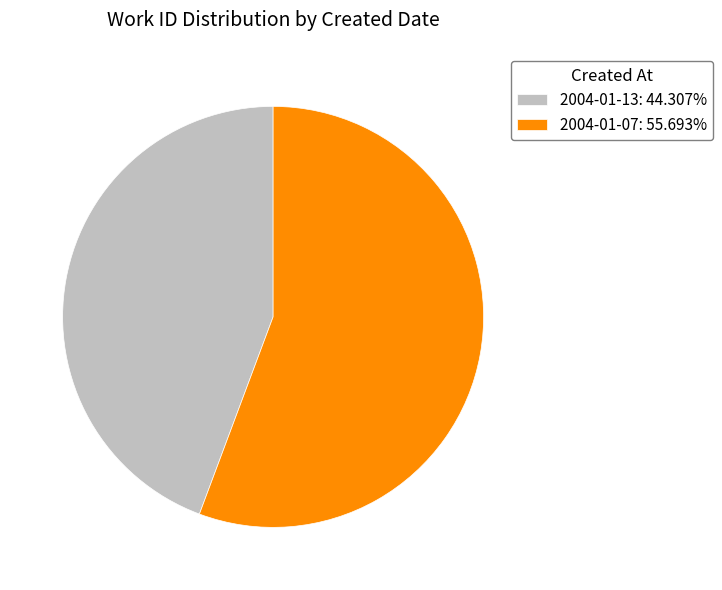

Between 2004-01-07 and 2004-01-13, which is larger?

2004-01-07